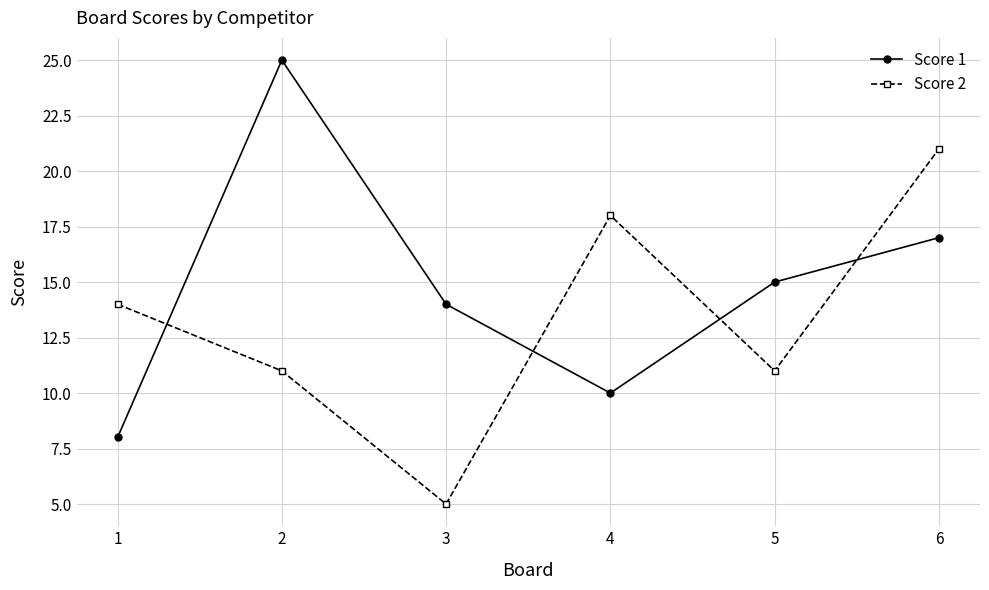

At which category does Score 2 reach its first local valley?

3